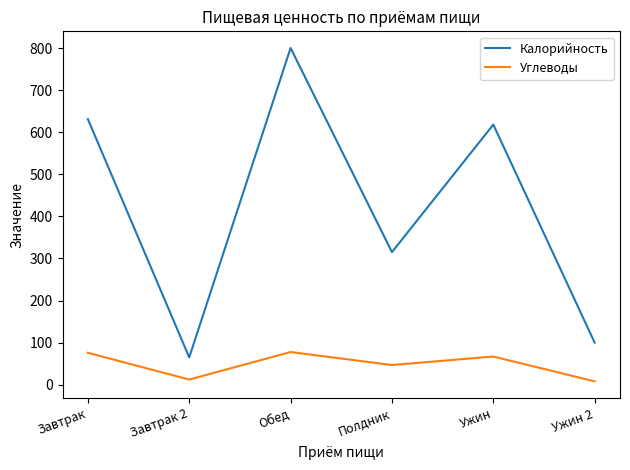

Which series changed the most between Завтрак 2 and Обед?

Калорийность